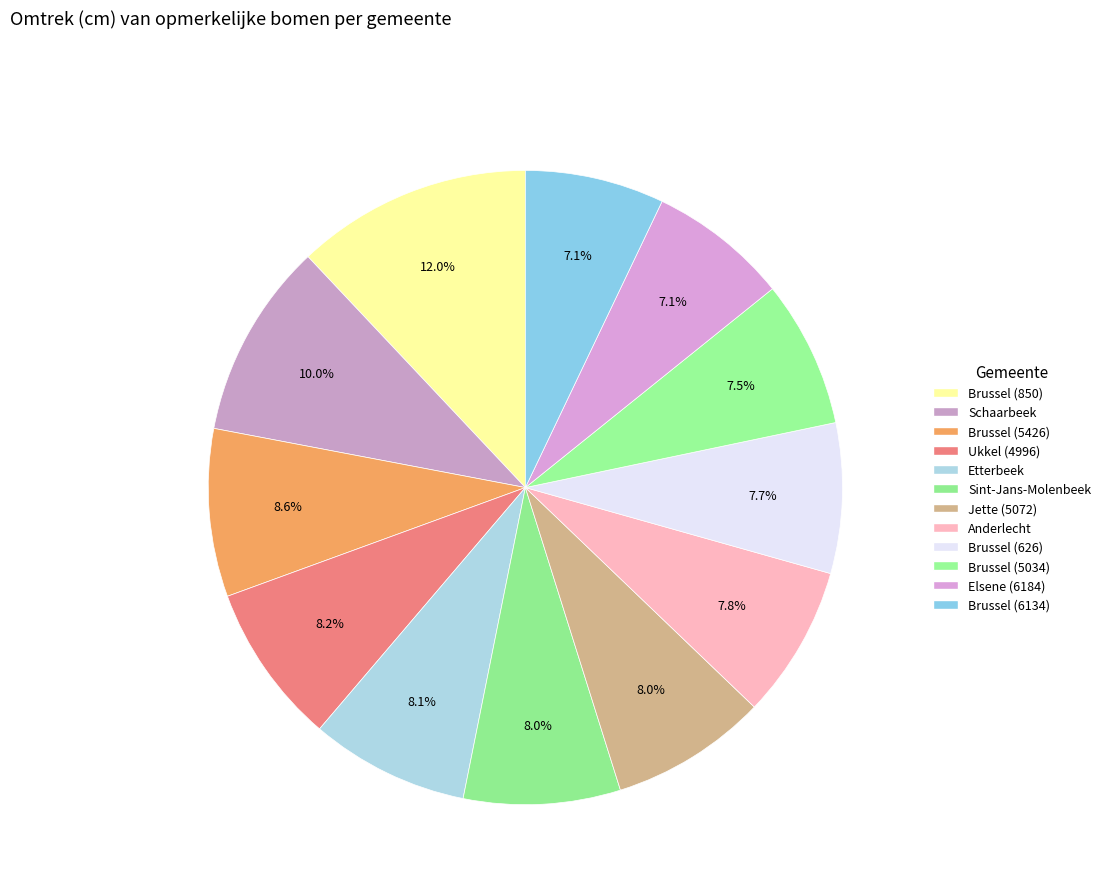

Is it true that Anderlecht is 1% of the pie?

False